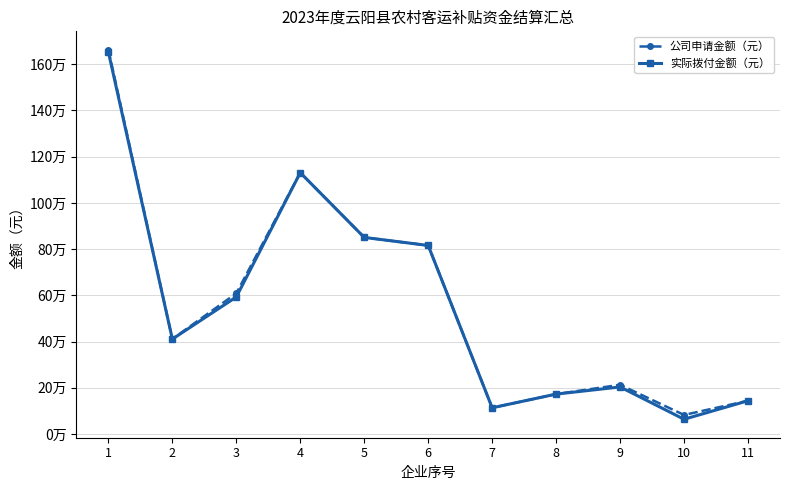

How many interior local valleys does the 公司申请金额（元） series have?

3